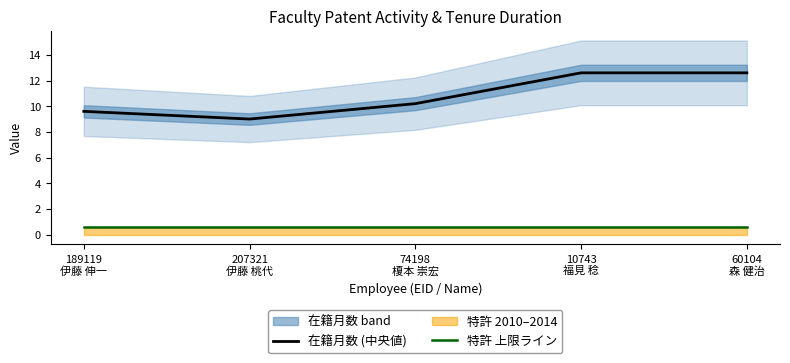

True or false: 在籍月数 (中央値) and 特許 上限ライン intersect in this chart.

False